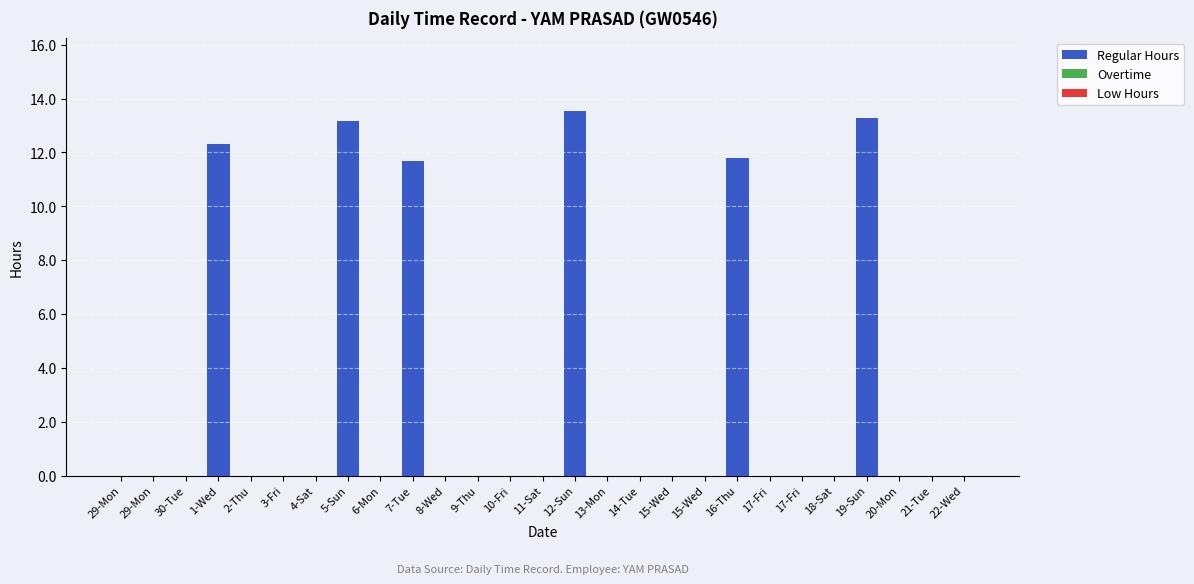

Count the number of categories in the chart.

27